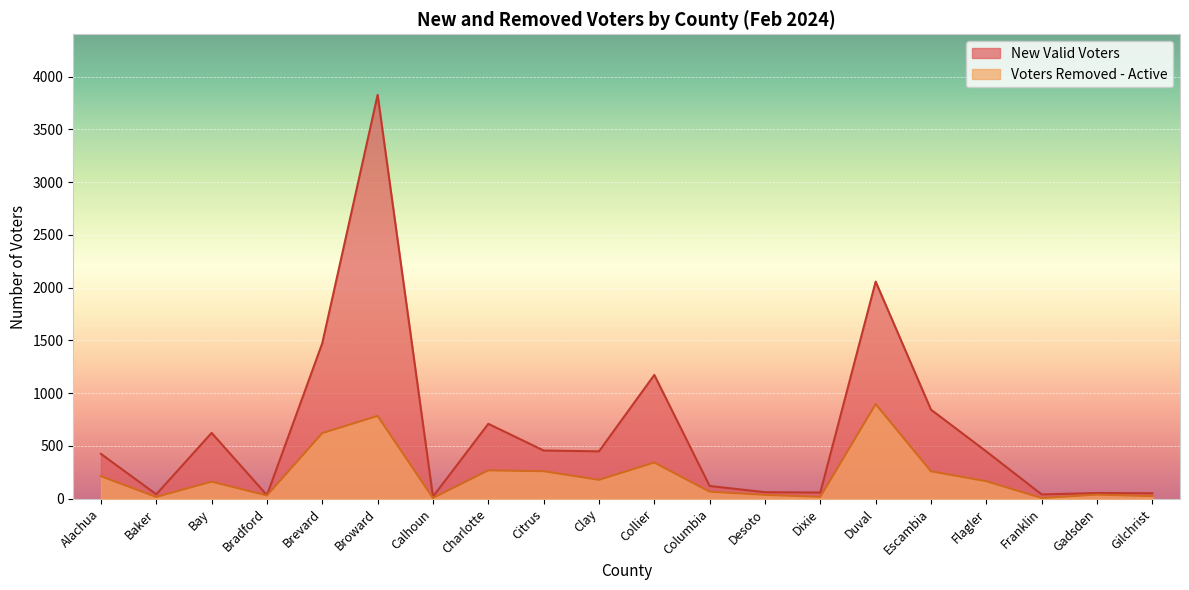

What are all the series names shown in the legend?

New Valid Voters, Voters Removed - Active